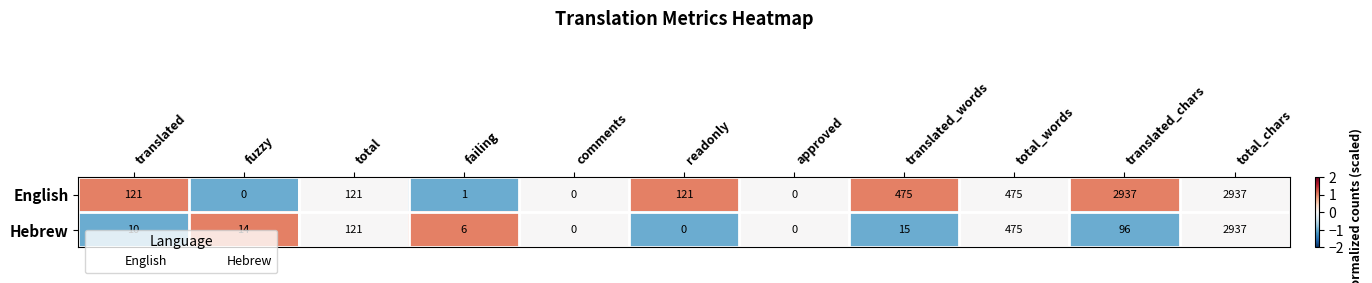

Rank the series by their average value, from highest to lowest.

English, Hebrew